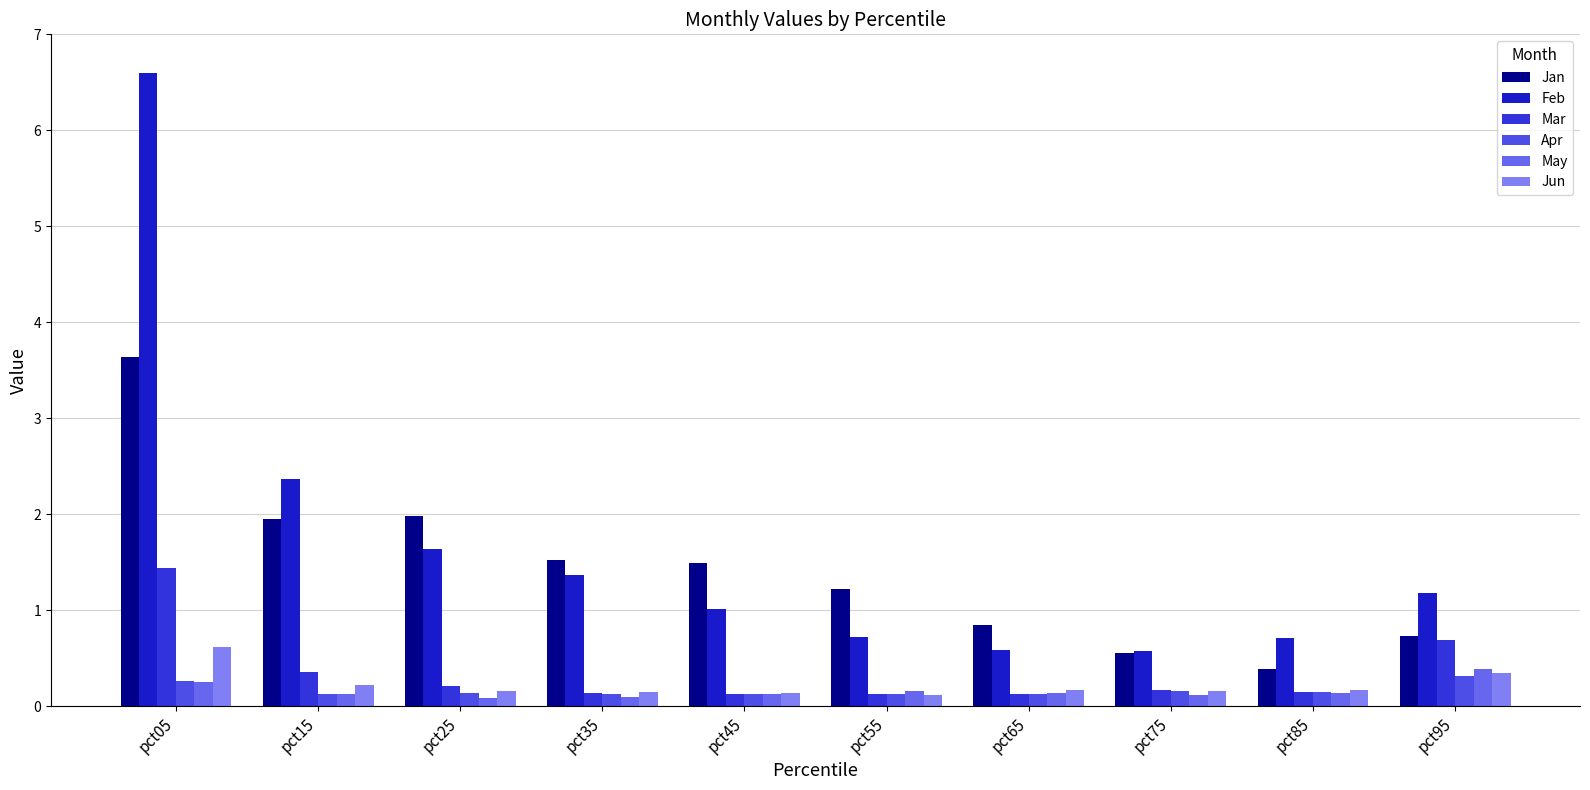

What is the total value across all series at pct05?

12.8